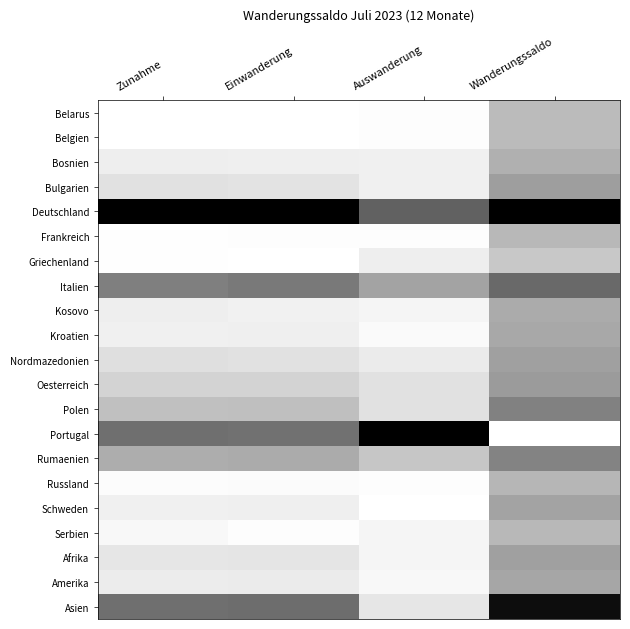

At Wanderungssaldo, list the series in order from smallest to largest.

Portugal, Griechenland, Belarus, Belgien, Frankreich, Serbien, Russland, Bosnien, Kosovo, Kroatien, Amerika, Schweden, Nordmazedonien, Afrika, Bulgarien, Oesterreich, Rumaenien, Polen, Italien, Asien, Deutschland